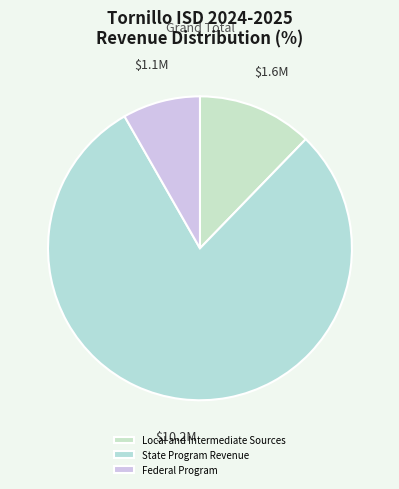

Which category has the smallest portion of the pie?

Federal Program